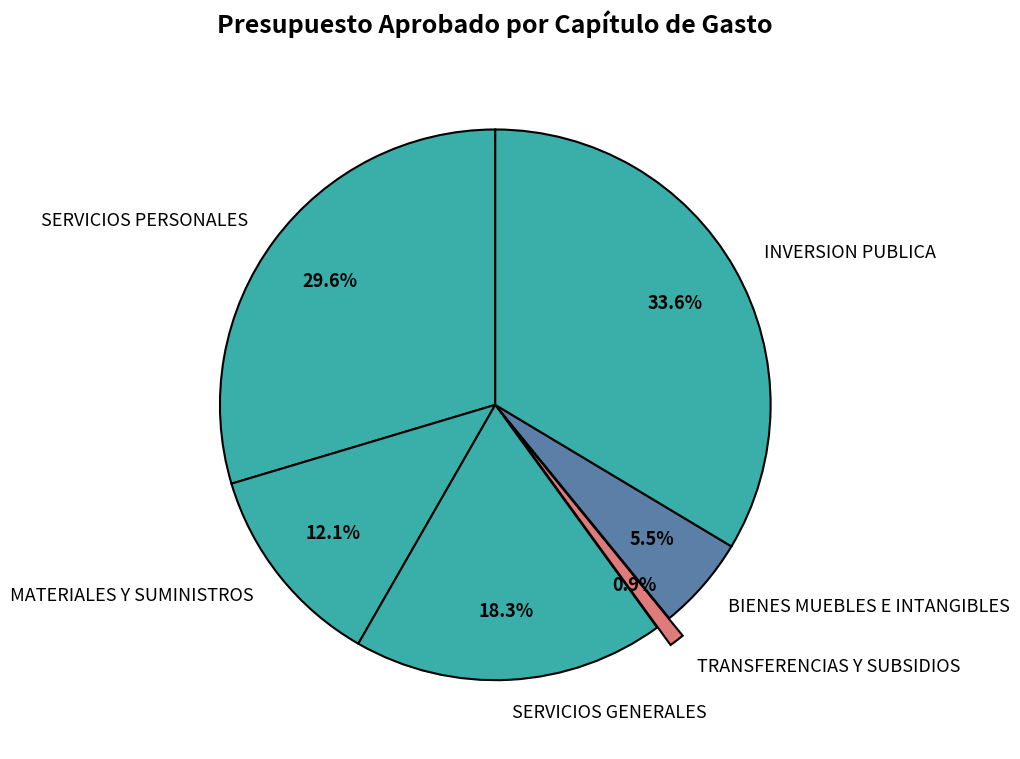

Do SERVICIOS PERSONALES and TRANSFERENCIAS Y SUBSIDIOS together represent more than half of the pie?

No